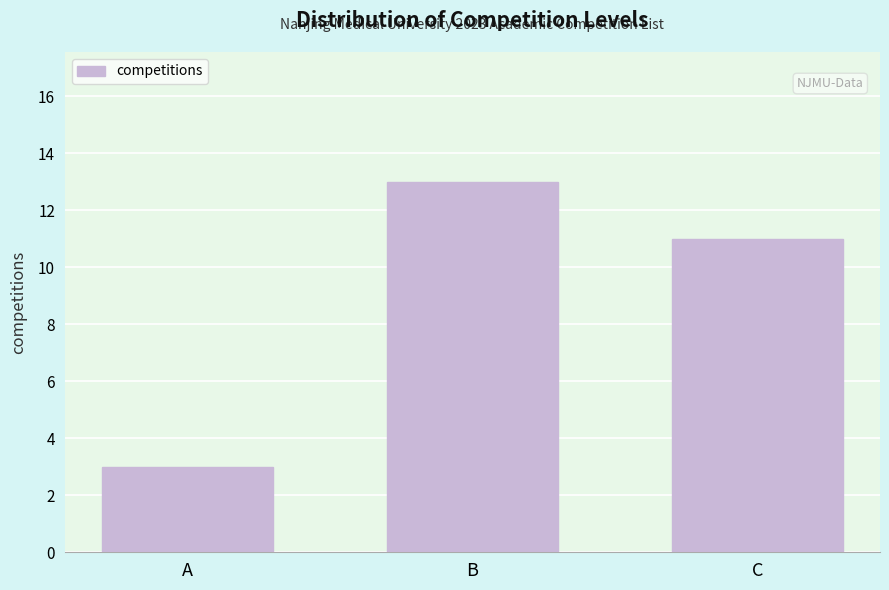

Reading left to right, transcribe all the data shown in this chart.

3	13	11